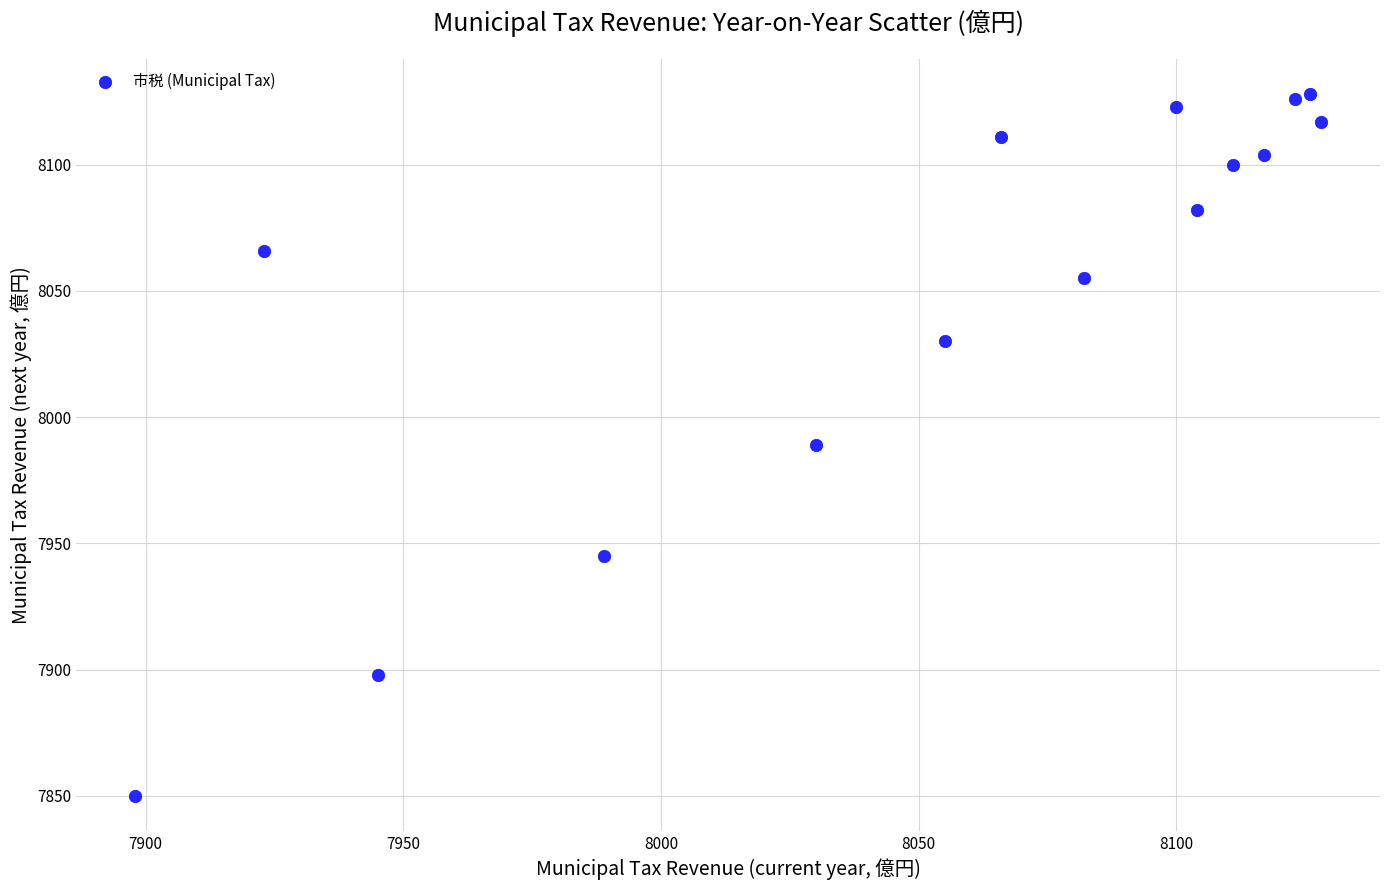

What is the range of Y values (max minus min)?

278